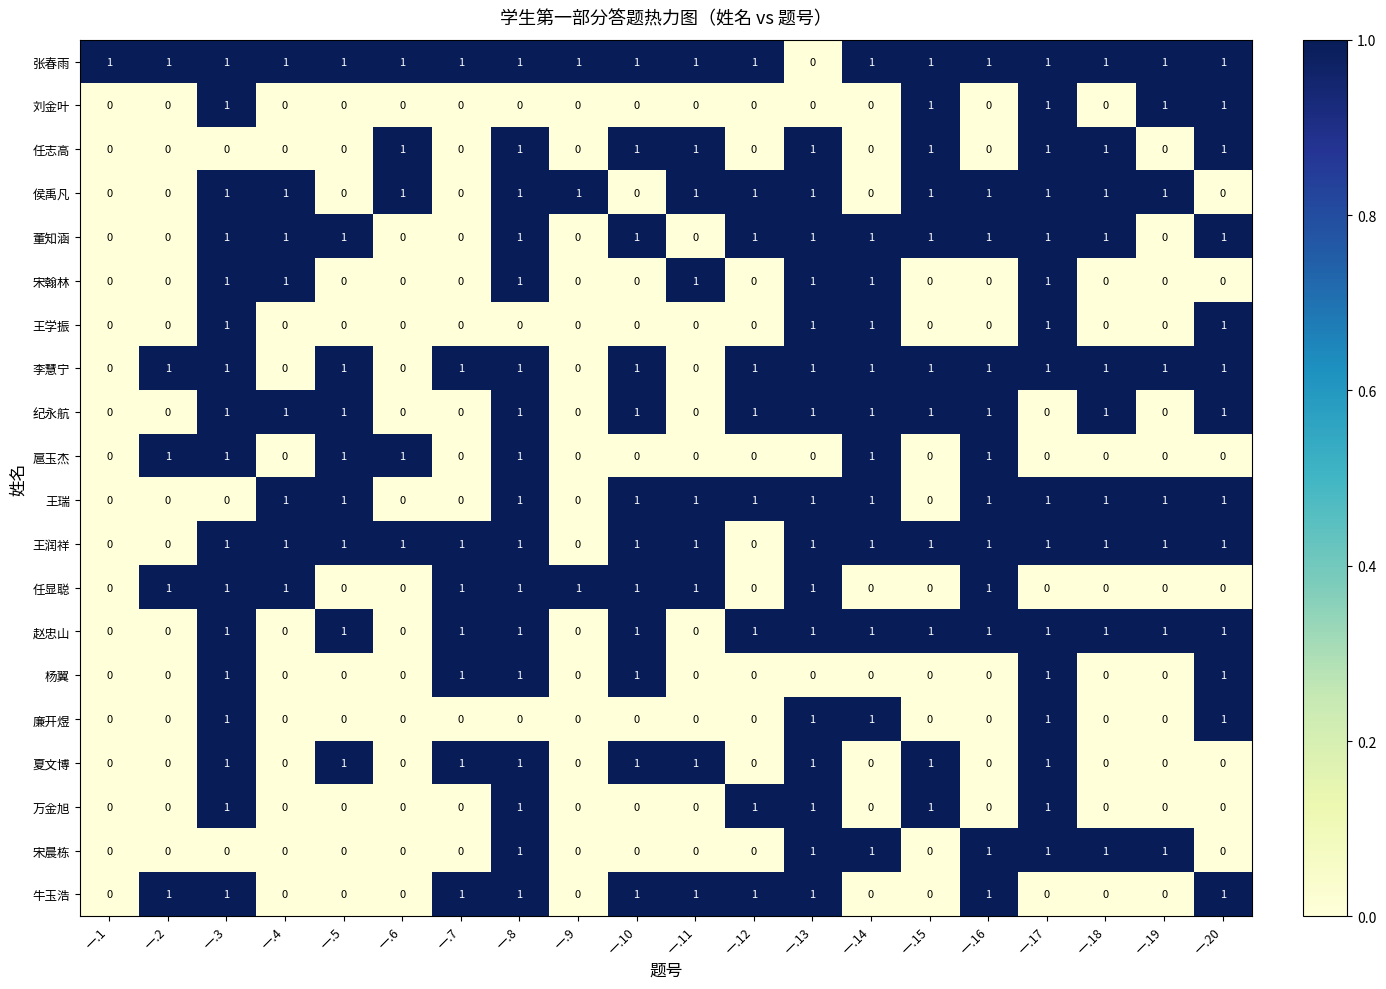

How many distinct data groups are displayed?

20